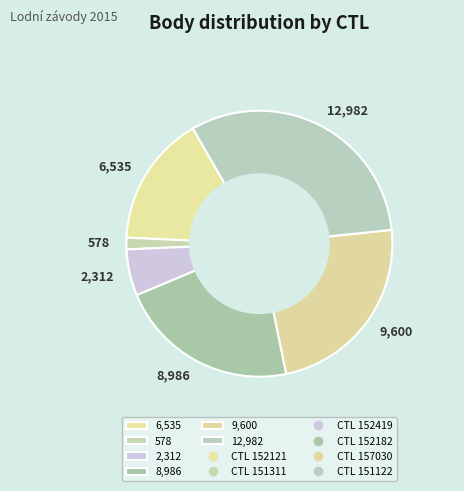

Combined, do 578 and 2,312 account for over 50%?

No